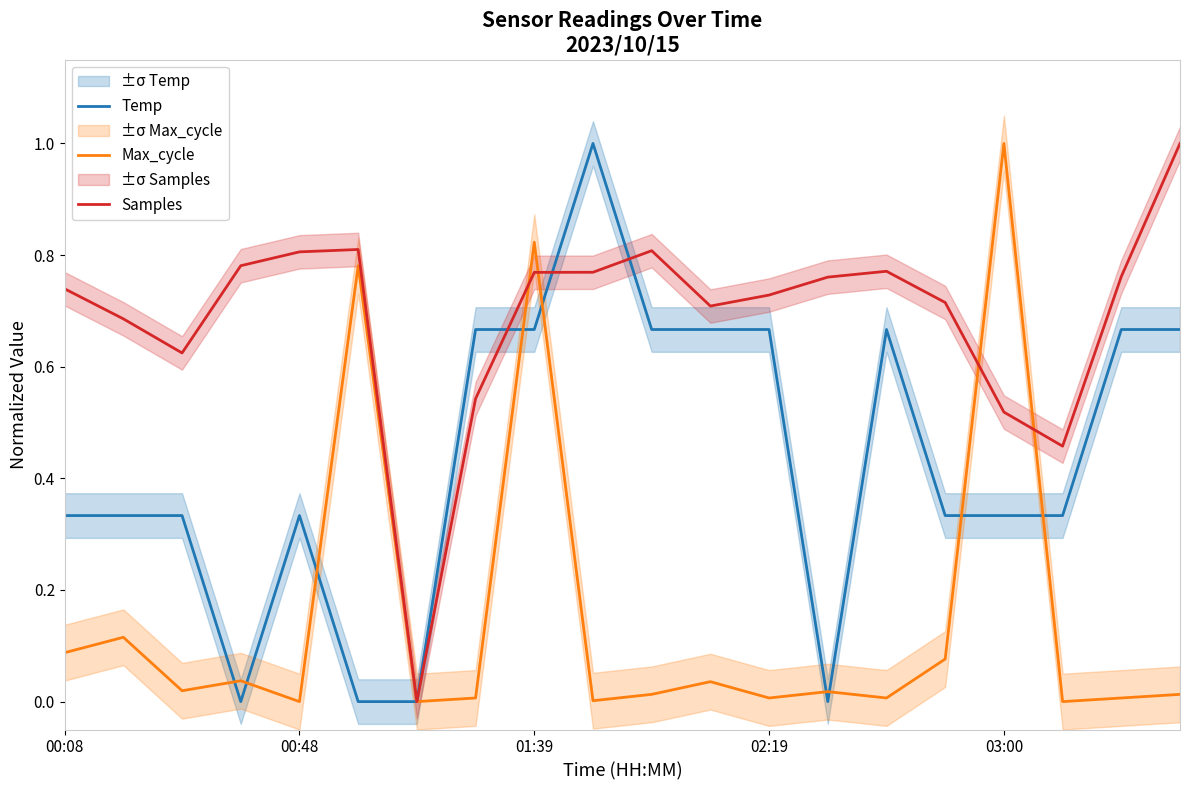

True or false: Max_cycle has a value of 0.3 at 01:39.

False